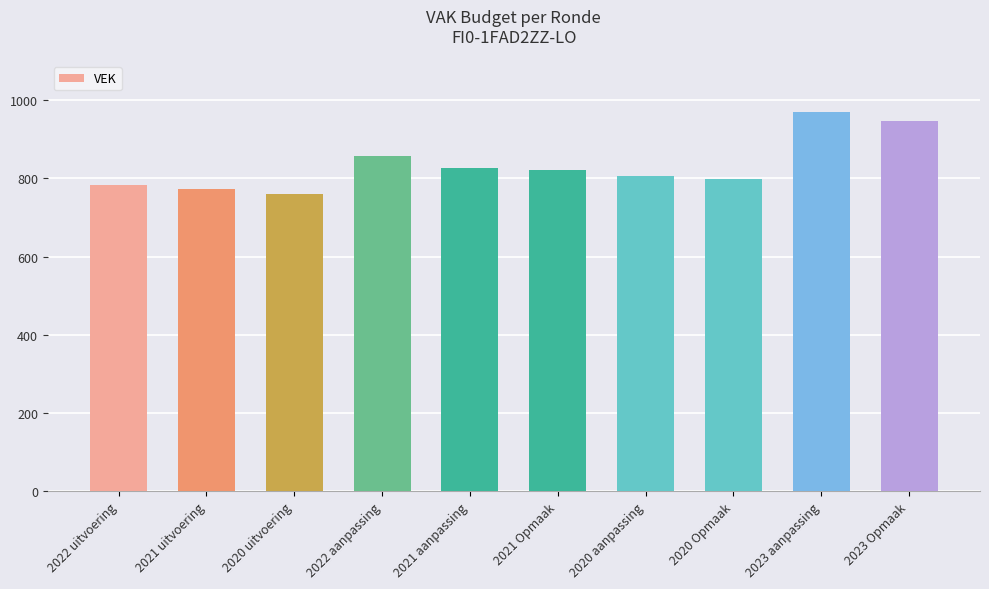

Count the number of data series in this chart.

1